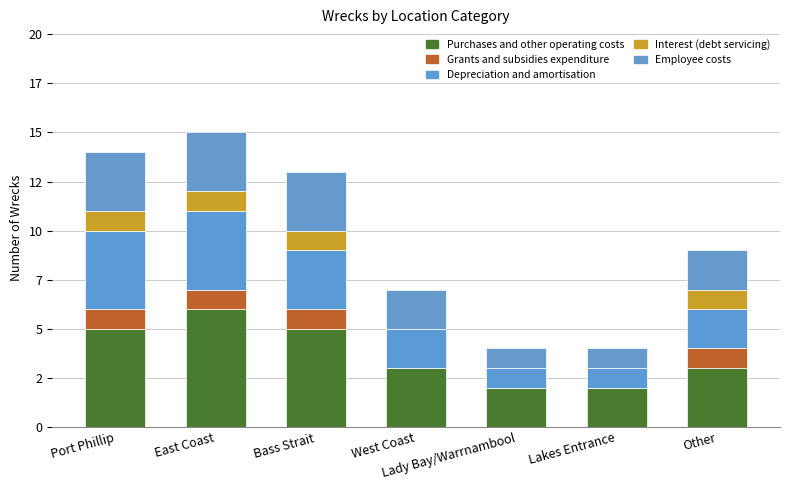

Does the chart contain stacked bars?

Yes